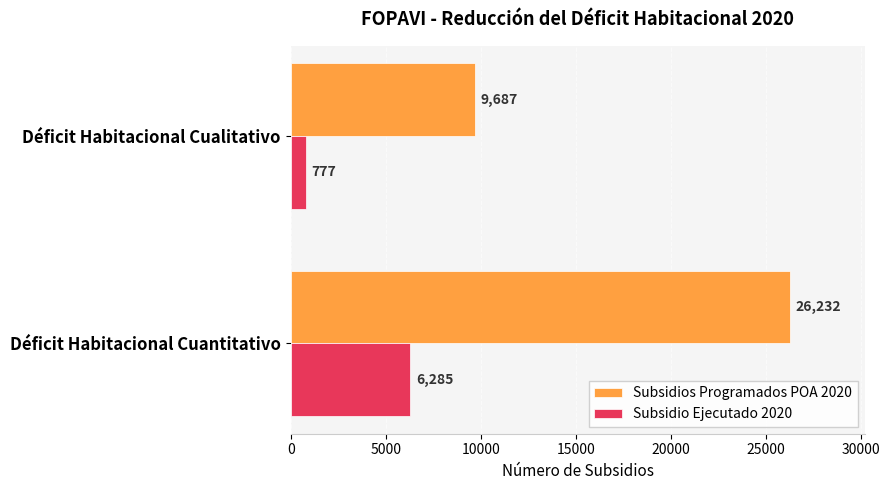

Which series has the largest range (max minus min)?

Subsidios Programados POA 2020